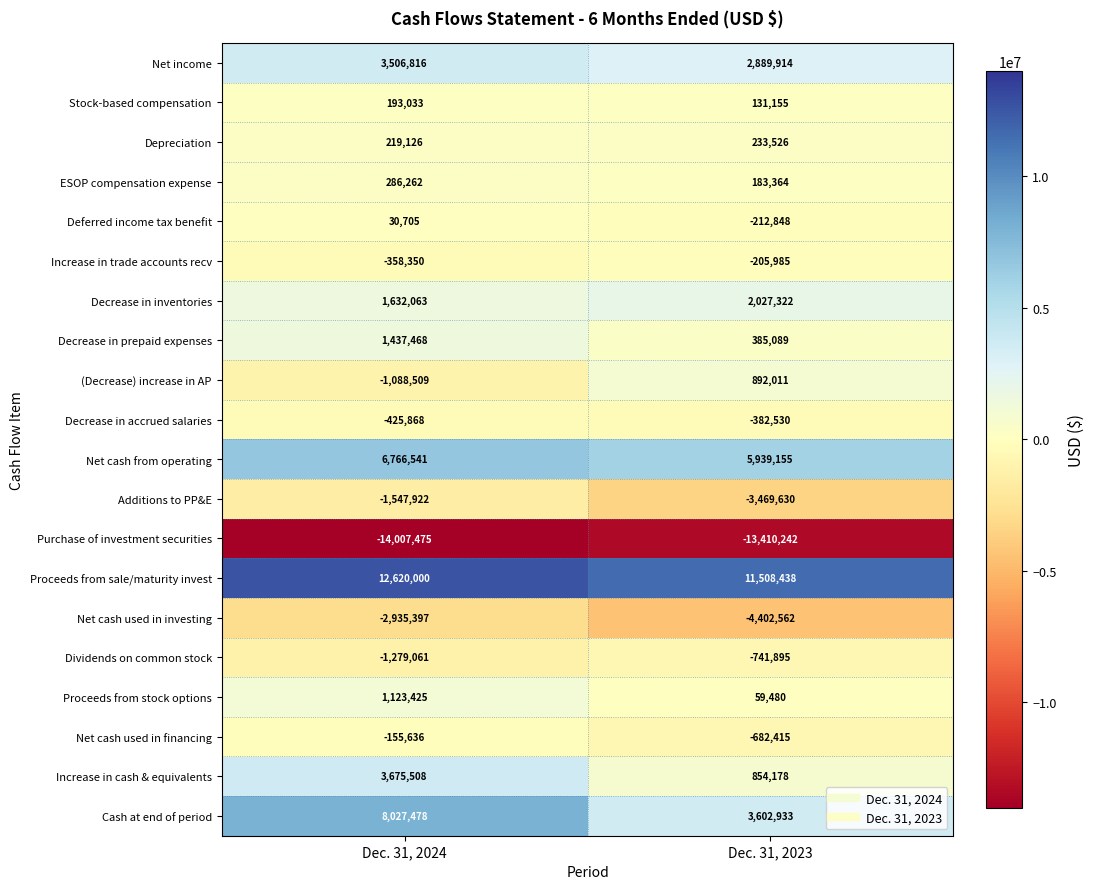

The value of Net income at Dec. 31, 2023 is 4382710. True or false?

False